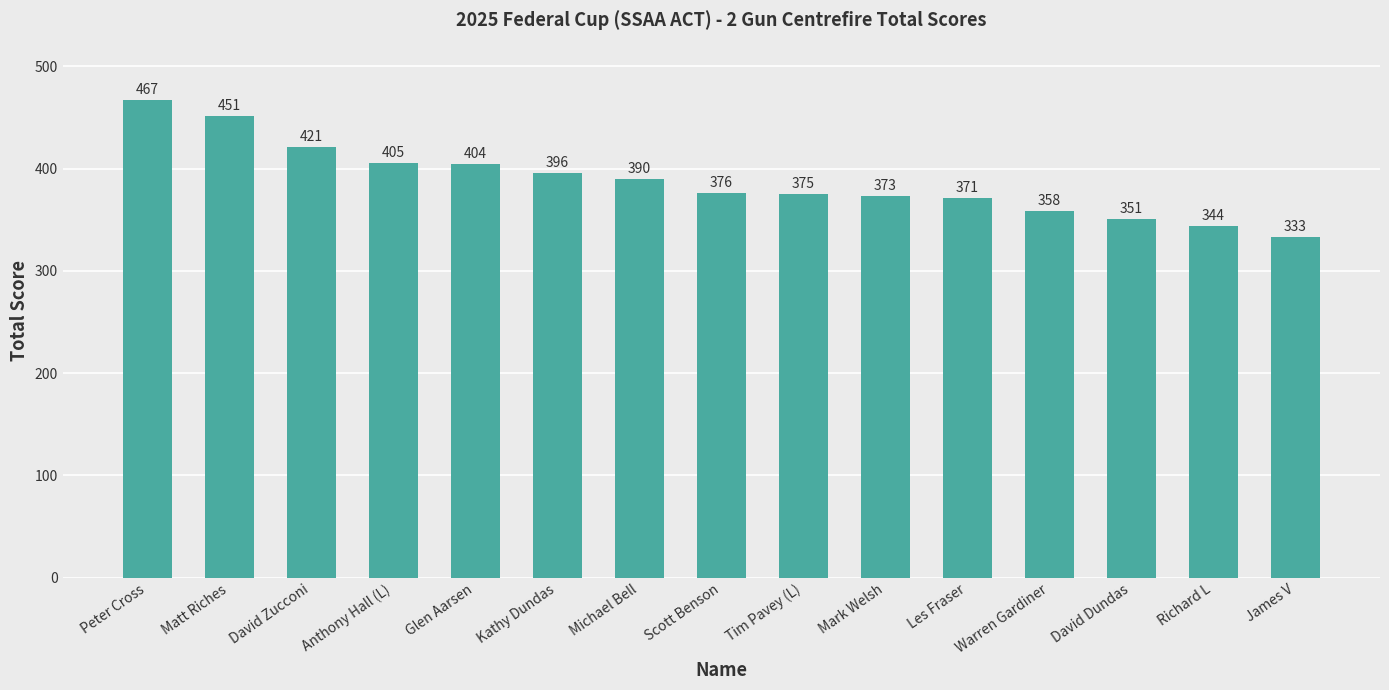

Rank the categories by value from lowest to highest.

James V, Richard L, David Dundas, Warren Gardiner, Les Fraser, Mark Welsh, Tim Pavey (L), Scott Benson, Michael Bell, Kathy Dundas, Glen Aarsen, Anthony Hall (L), David Zucconi, Matt Riches, Peter Cross